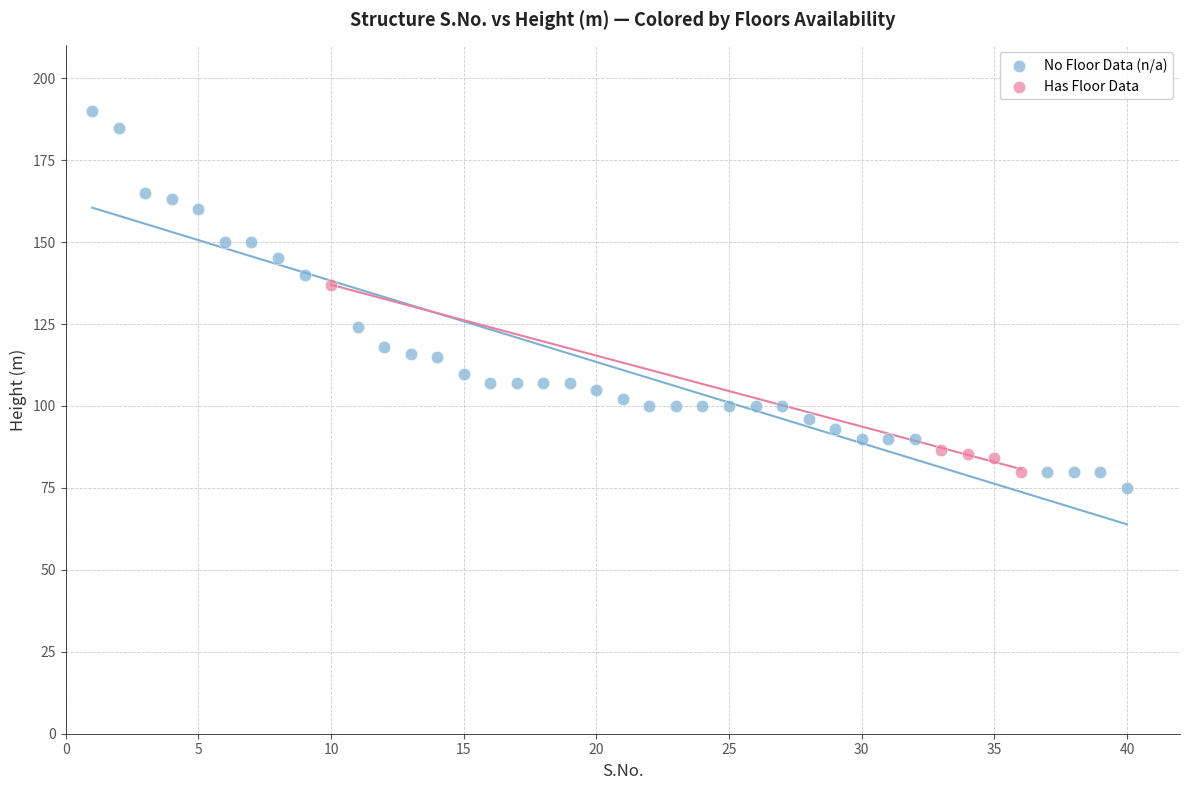

What are all the series names shown in the legend?

No Floor Data (n/a), Has Floor Data